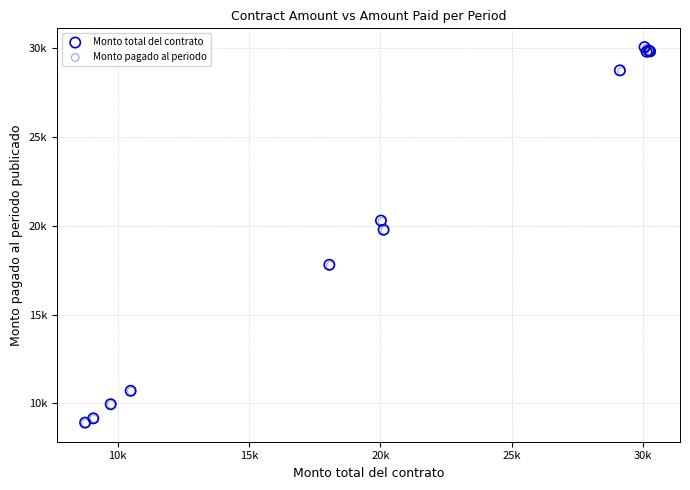

What are all the series names shown in the legend?

Monto total del contrato, Monto pagado al periodo